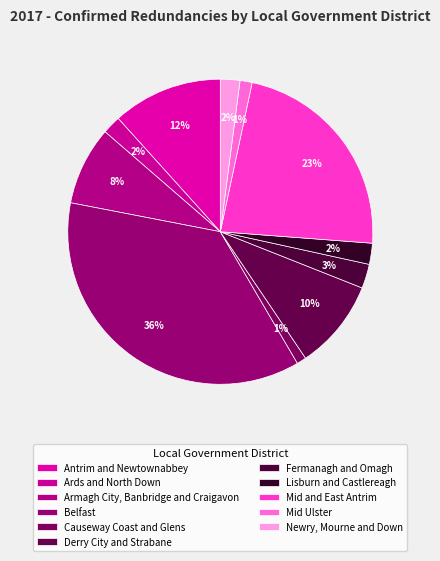

What percentage is the Lisburn and Castlereagh slice, to the nearest percent?

2%